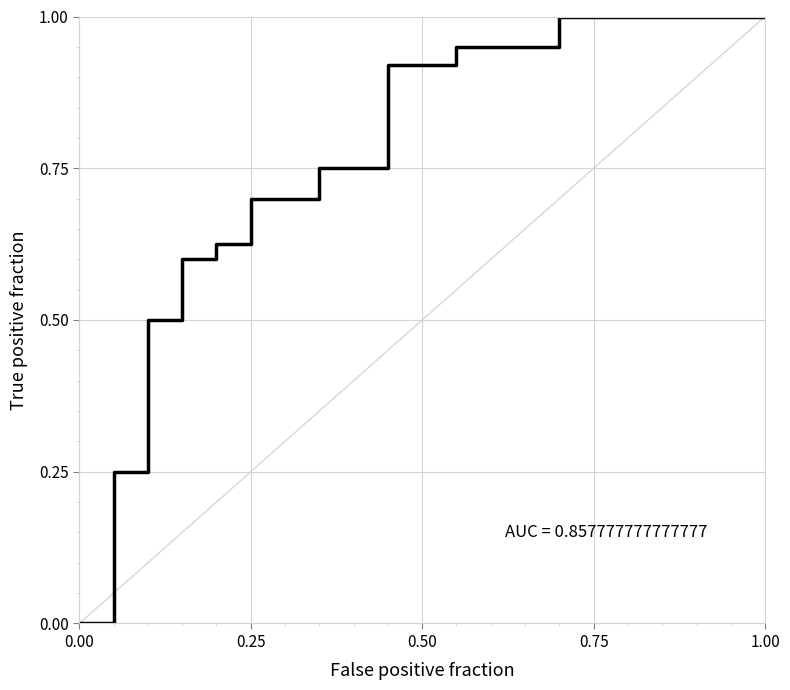

The value at 0.00 is 0.0. True or false?

True